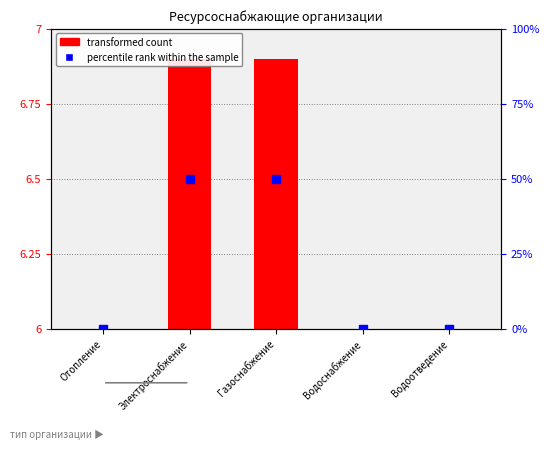

Which has a higher value, Электроснабжение or Водоснабжение?

Электроснабжение